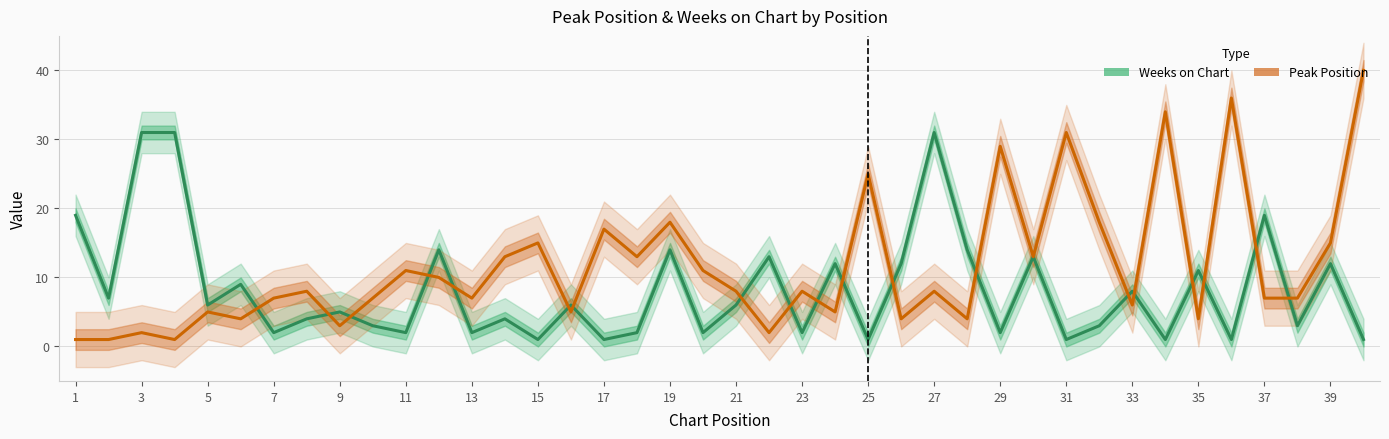

What is the spread (max minus min) of values at 5?

1